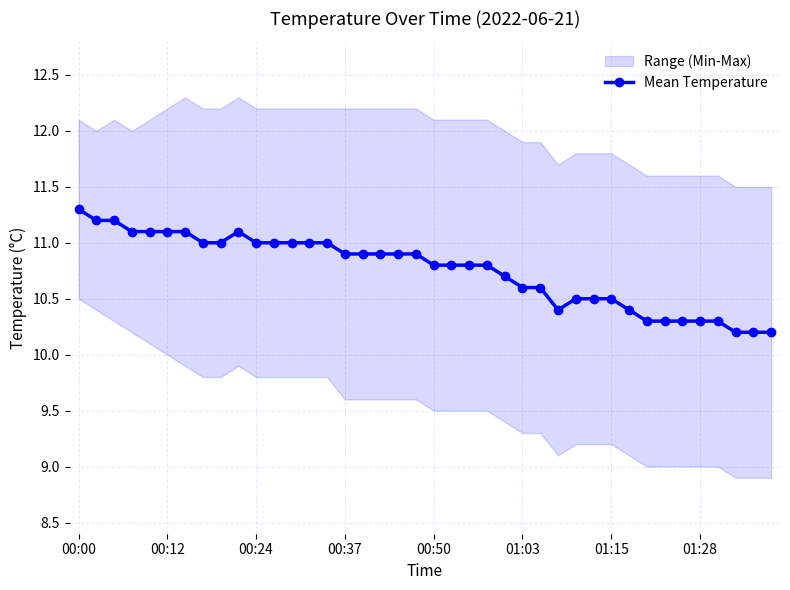

What is the highest value of the Mean Temperature series?

11.3